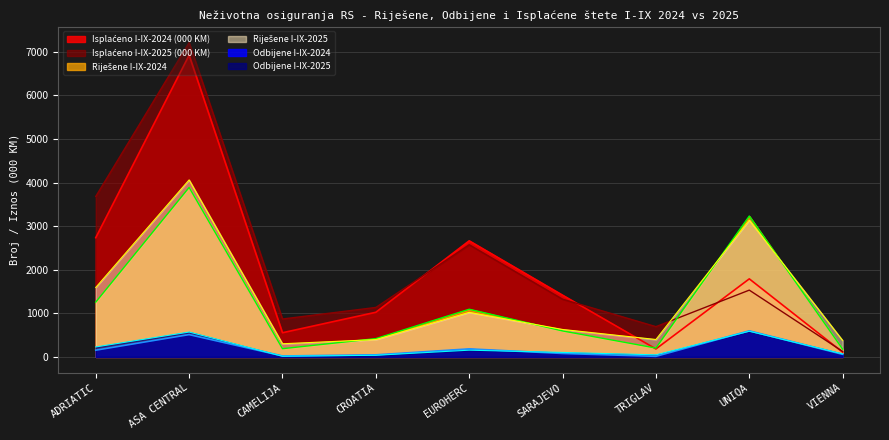

List the series in order of their peak value, lowest first.

Odbijene I-IX-2025, Odbijene I-IX-2024, Riješene I-IX-2024, Riješene I-IX-2025, Isplaćeno I-IX-2024, Isplaćeno I-IX-2025